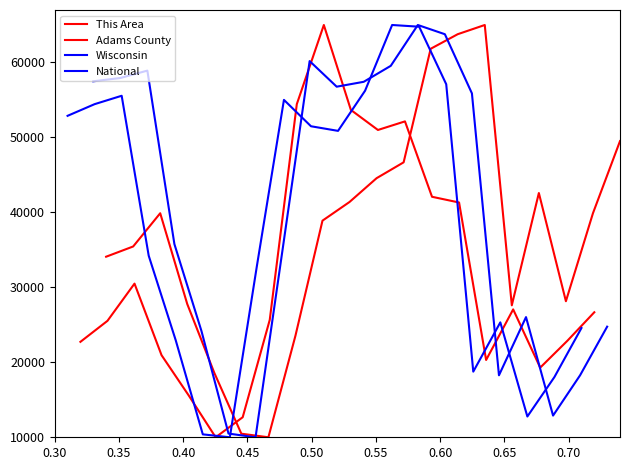

What are all the series names shown in the legend?

This Area, Adams County, Wisconsin, National